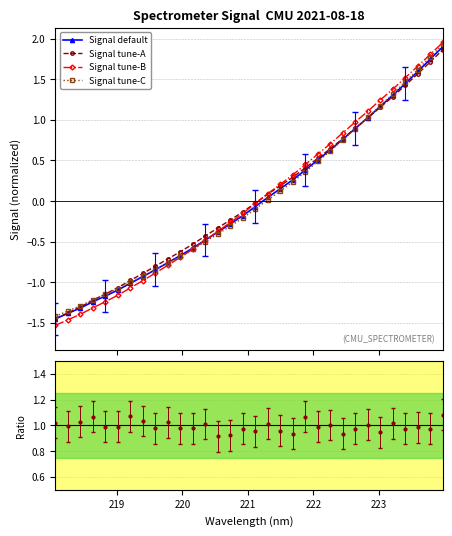

What is the value of the Signal tune-A point at the 13th from the left?

-0.4